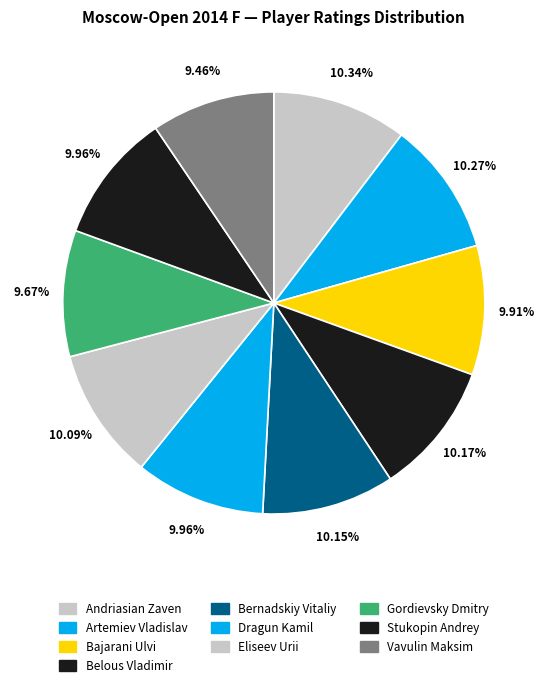

How many slices are in this pie chart?

10